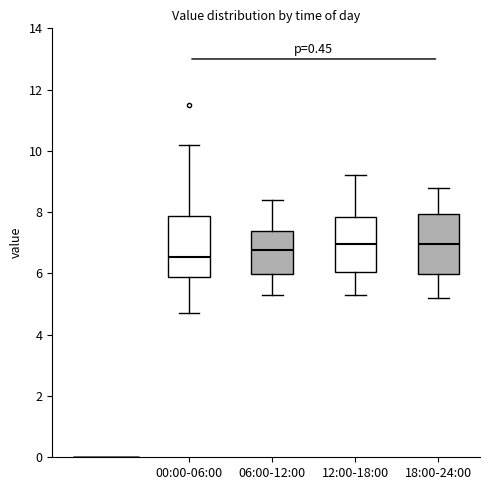

Reading left to right, read every box against the y-axis: the position of its median line, the range the box covers, and the ends of its whiskers. The values are not printed on the chart, so give them approximately, as read against the axis.

00:00-06:00: median 6.6, box 5.8 to 7.8, whiskers 4.8 to 10.2
06:00-12:00: median 6.8, box 6.0 to 7.4, whiskers 5.4 to 8.4
12:00-18:00: median 7.0, box 6.0 to 7.8, whiskers 5.4 to 9.2
18:00-24:00: median 7.0, box 6.0 to 8.0, whiskers 5.2 to 8.8